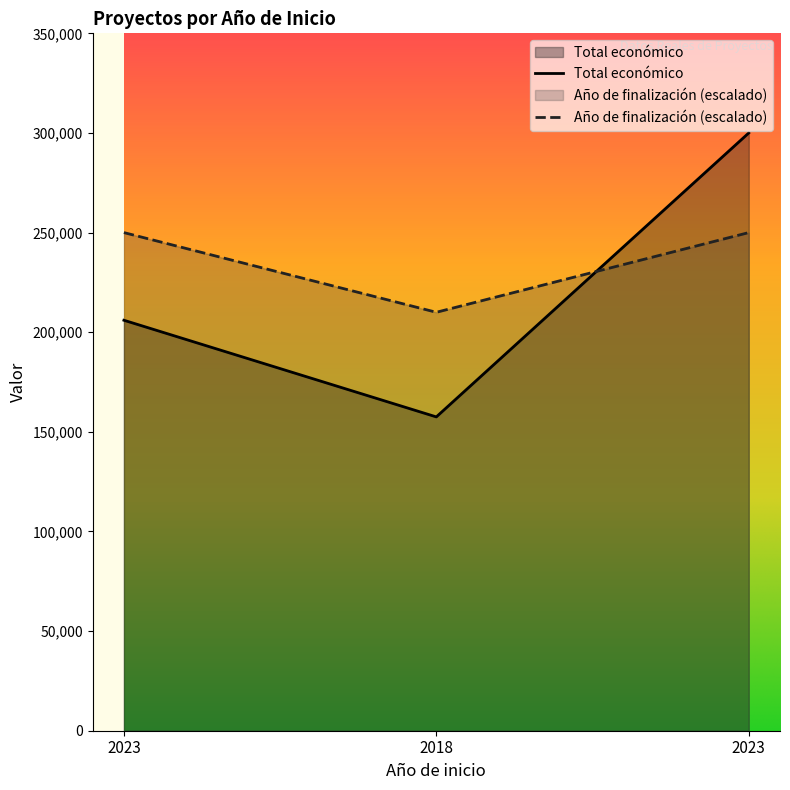

Reading right to left, list all the values displayed in this chart.

Total económico: 300000	157500	206008
Año de finalización: 250000	210000	250000